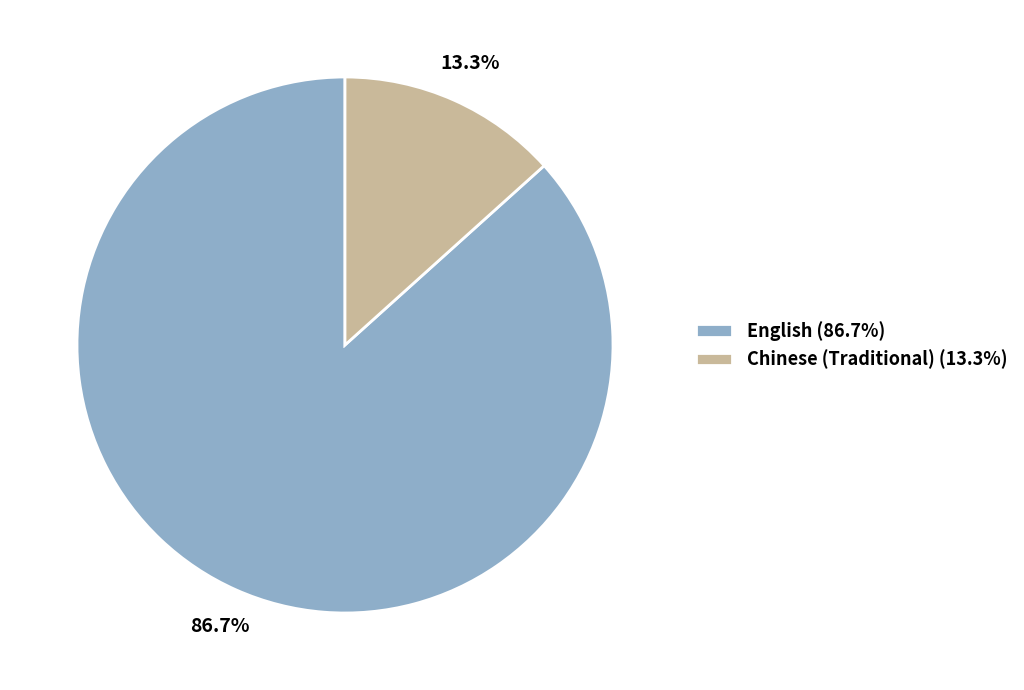

To the nearest percent, what is the difference between the largest and smallest slice percentages?

73%